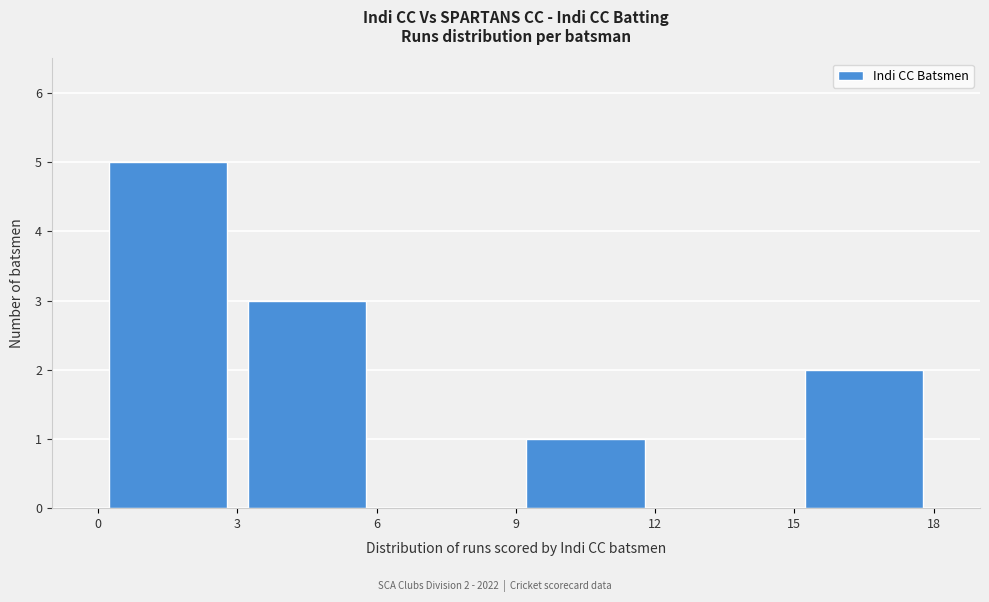

Which range on the x-axis has the tallest bar?

0 to 3